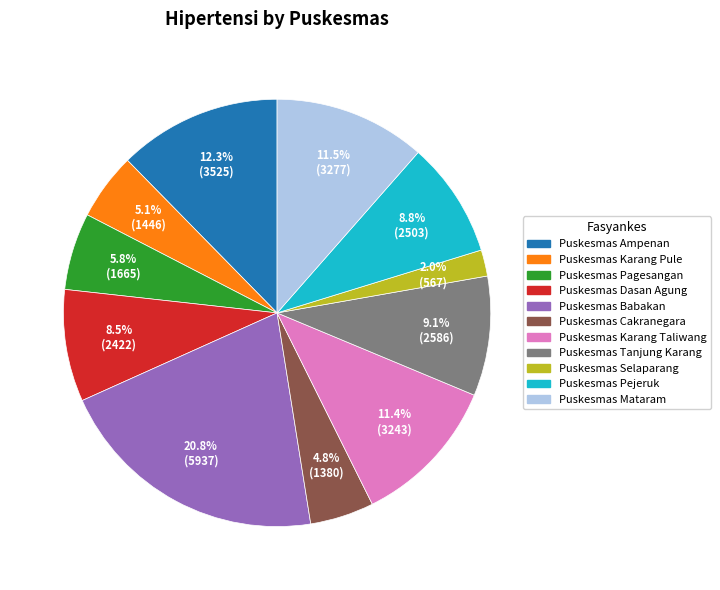

What percentage is NOT represented by Puskesmas Mataram?

88.5%